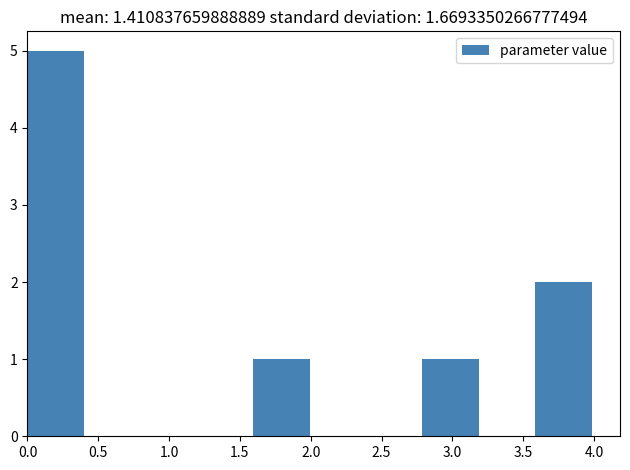

Which range on the x-axis has the tallest bar?

0.0 to 0.4